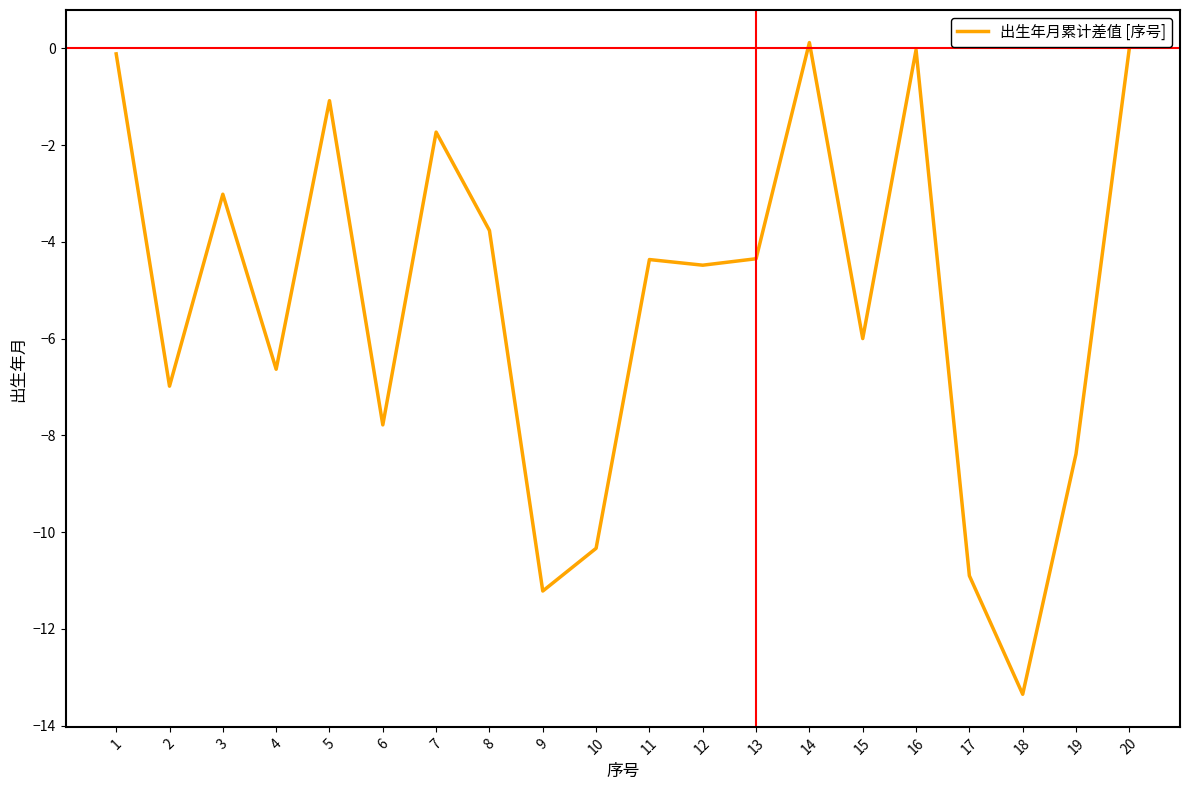

What is the change in value from 5 to 17?

-9.8